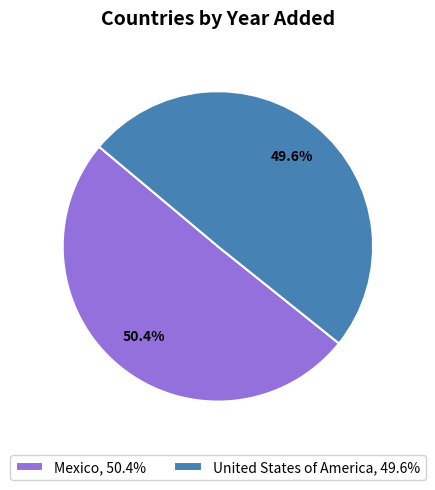

What percentage is NOT represented by United States of America?

50.4%